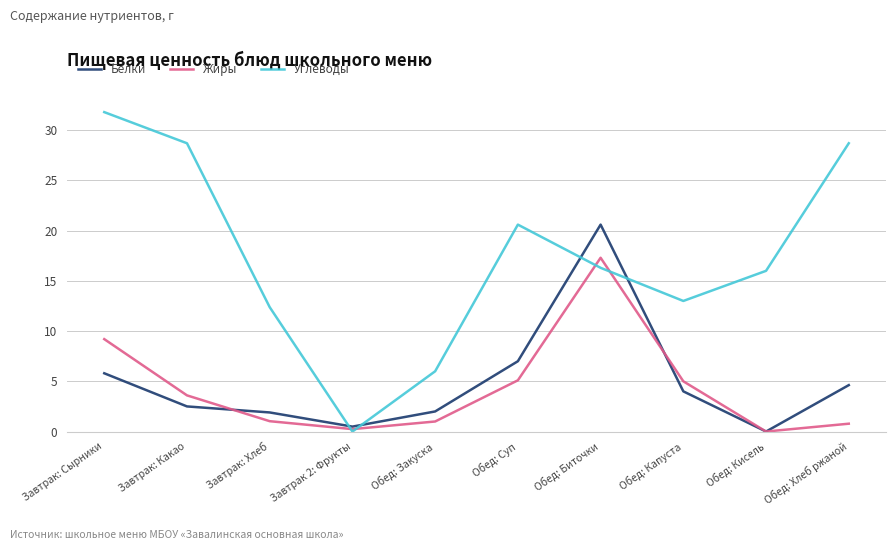

Between Завтрак: Хлеб and Обед: Кисель, which series saw the biggest shift?

Углеводы